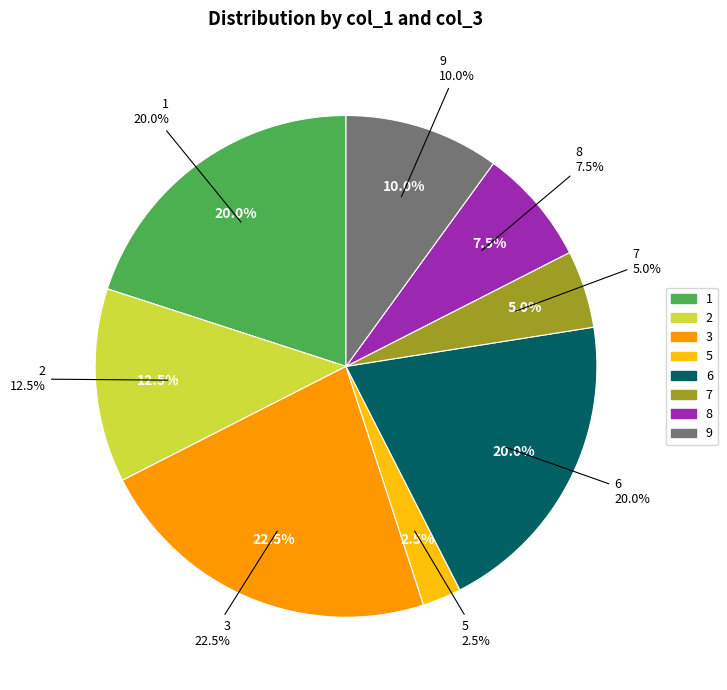

To the nearest percent, what is the combined percentage of 2 and 6?

32%